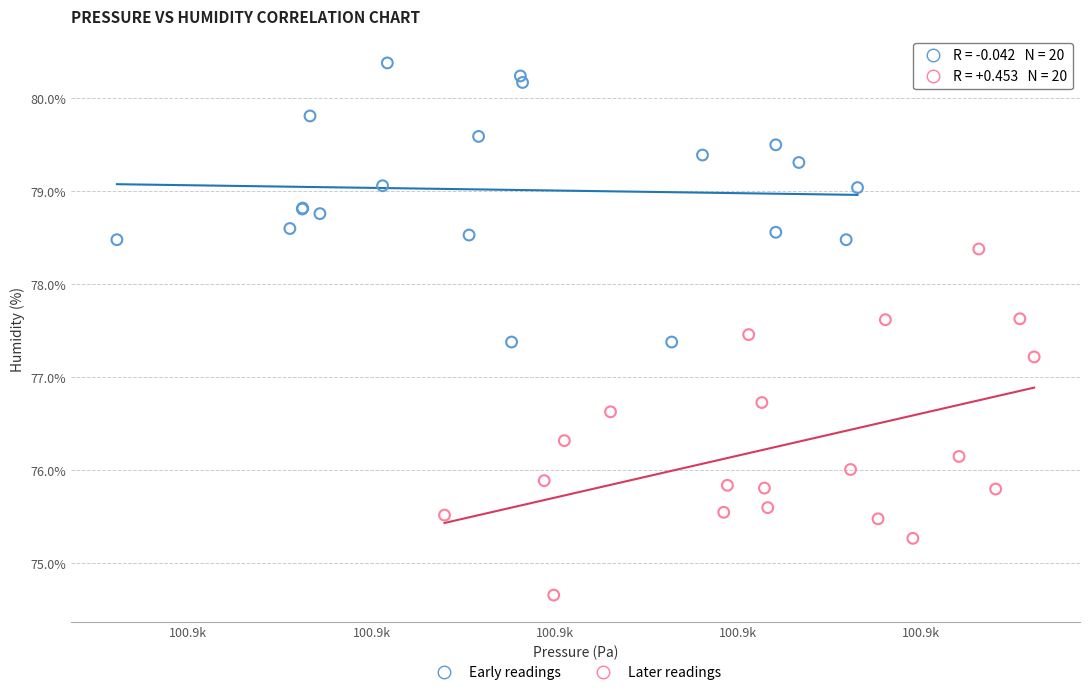

Which series reaches the minimum Y coordinate?

Later readings